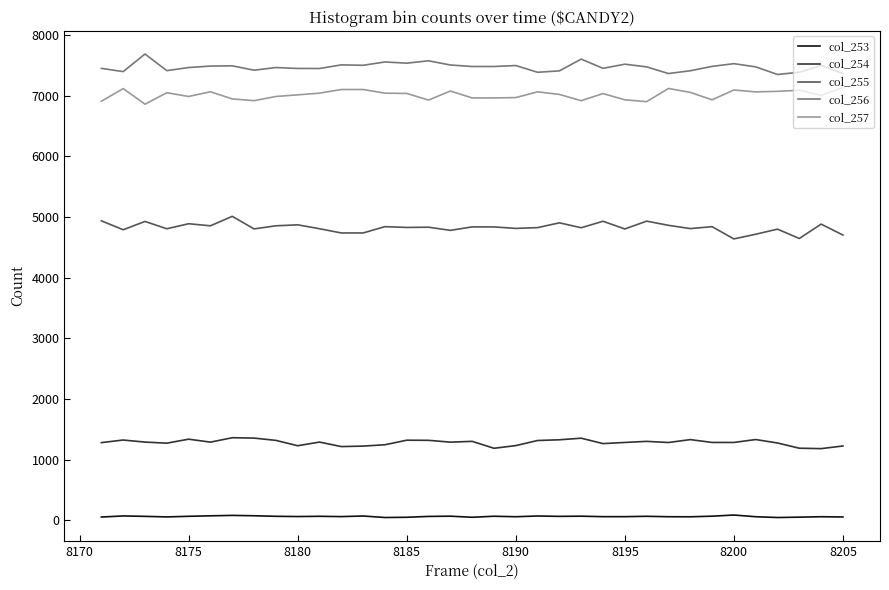

What is the minimum value for col_256?

7347